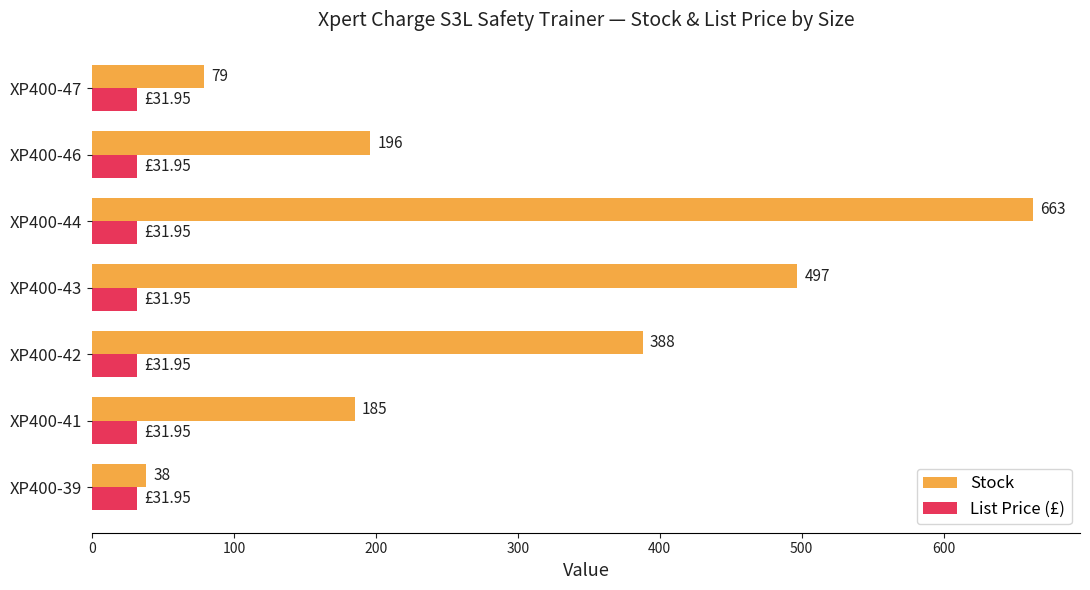

List the series in order of their overall mean, highest first.

Stock, List Price (£)